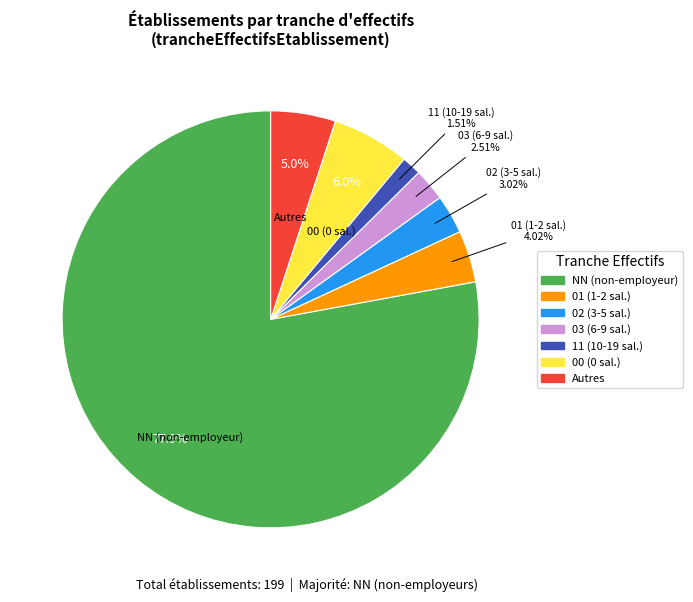

How many segments does this pie chart have?

7